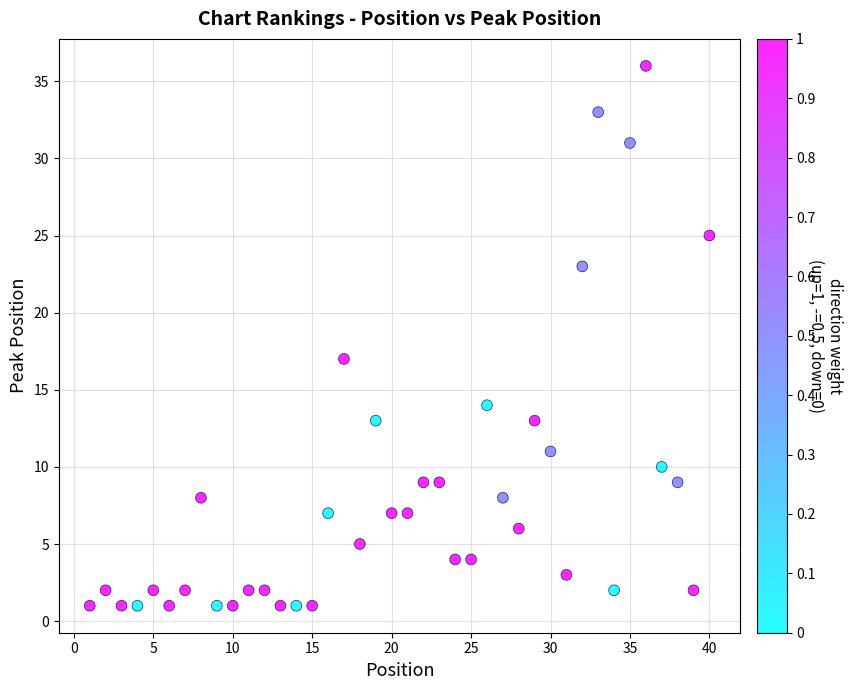

What Y value in the scatter plot is closest to 18?

17